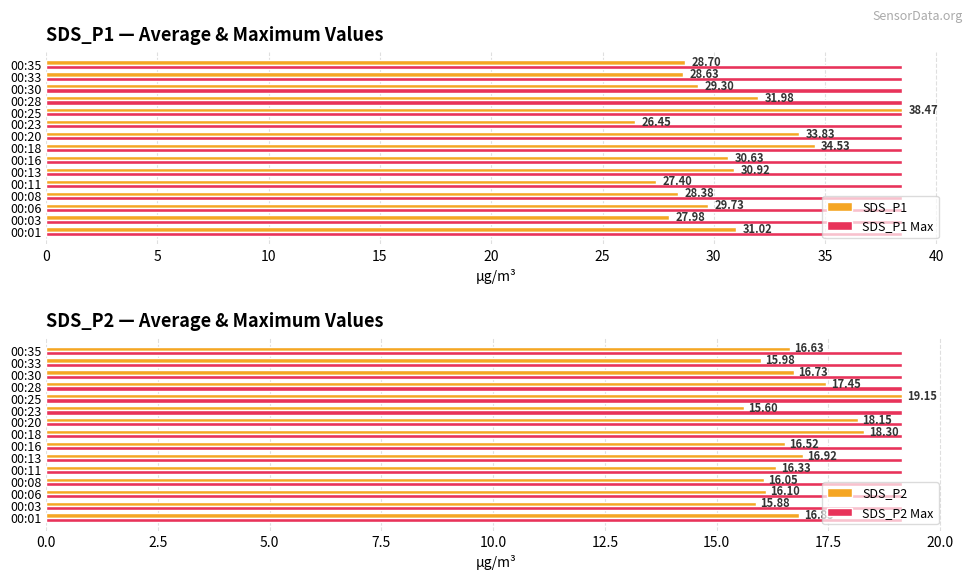

What is the average value of the SDS_P1 Max series?

38.5